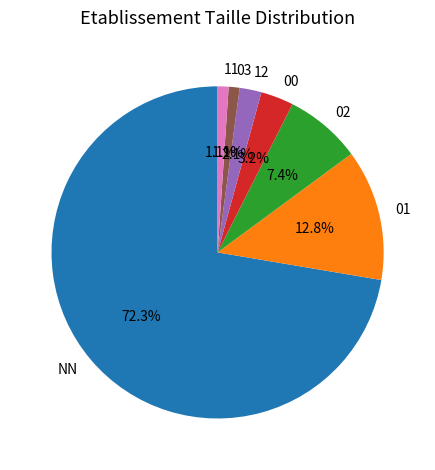

Which category has the biggest portion of the pie?

NN